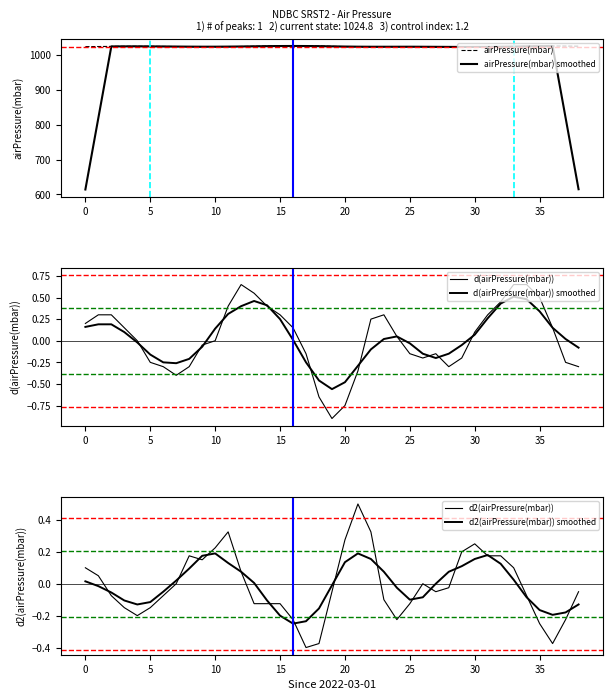

List the series in order of their peak value, highest first.

airPressure(mbar), airPressure(mbar) smoothed, d(airPressure(mbar)), d(airPressure(mbar)) smoothed, d2(airPressure(mbar)), d2(airPressure(mbar)) smoothed